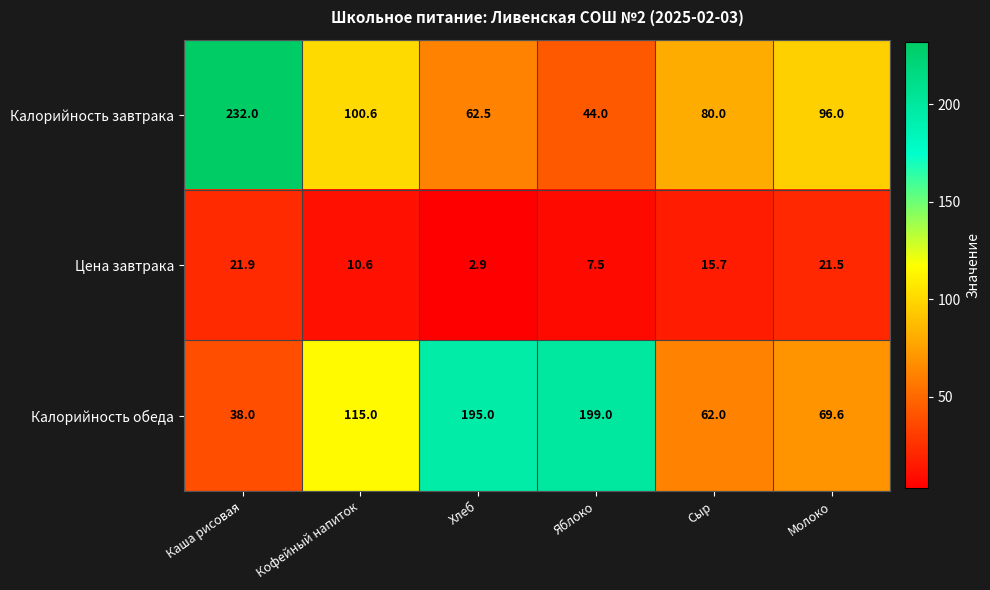

Reading right to left, what are all the values shown in this chart?

Калорийность завтрака: 96.0	80.0	44.0	62.5	100.6	232.0
Цена завтрака: 21.5	15.7	7.5	2.9	10.6	21.9
Калорийность обеда: 69.6	62.0	199.0	195.0	115.0	38.0